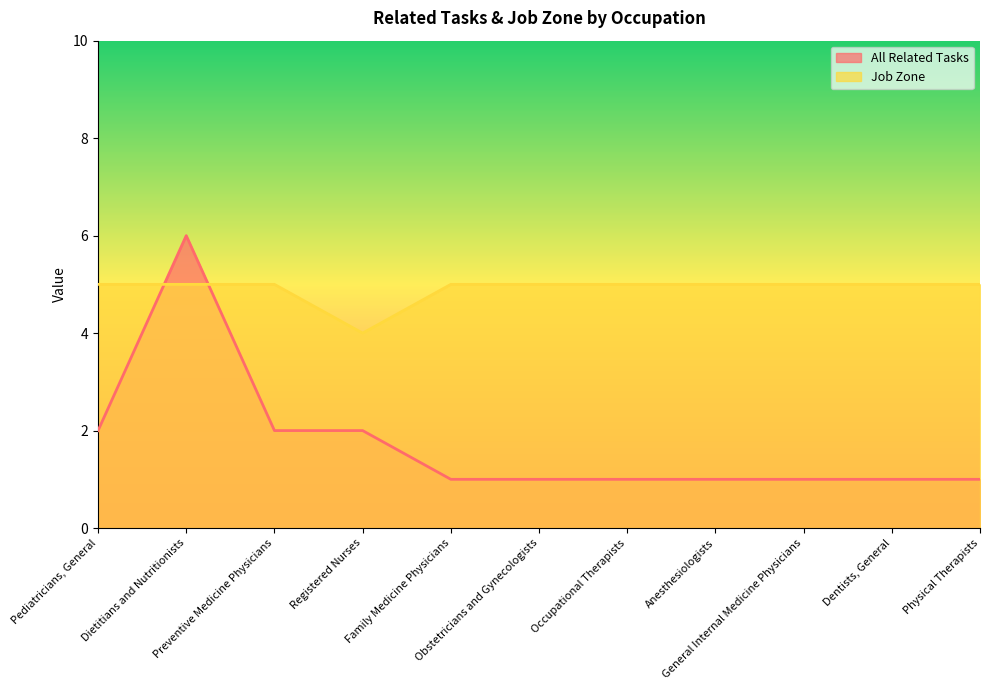

After their last crossing, which series has the higher values: Job Zone or All Related Tasks?

Job Zone